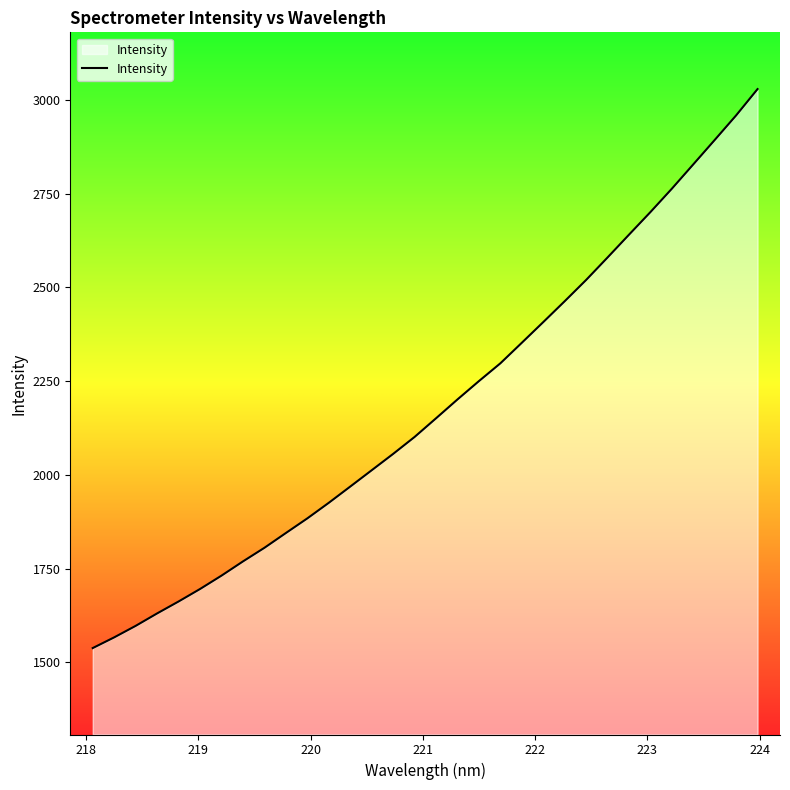

What is the difference between the maximum and minimum values?

1491.7